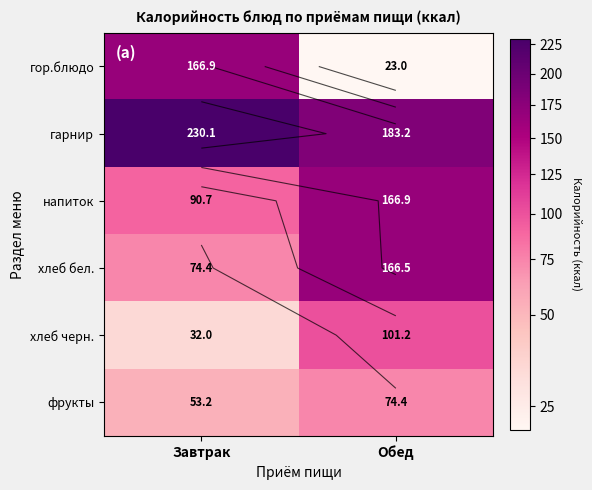

What value does the фрукты series have at Завтрак?

53.2